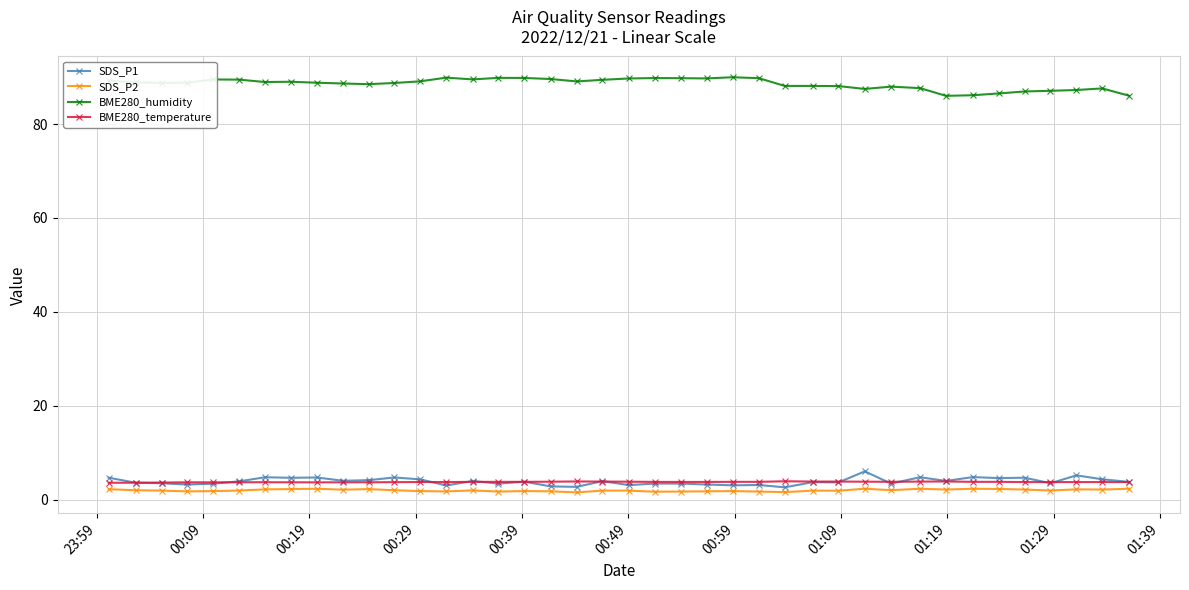

Which series has the largest total across all categories?

BME280_humidity